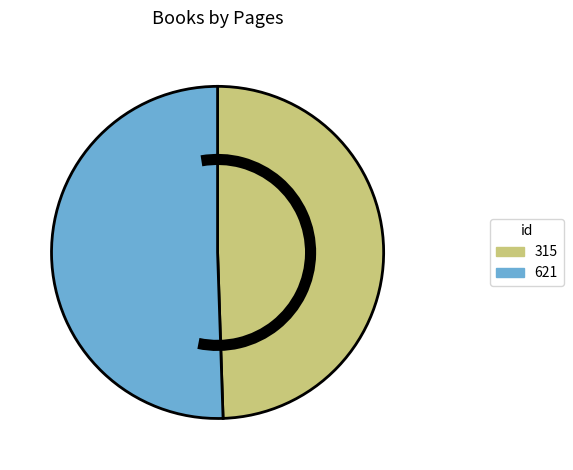

What is the smallest slice in the pie chart?

315